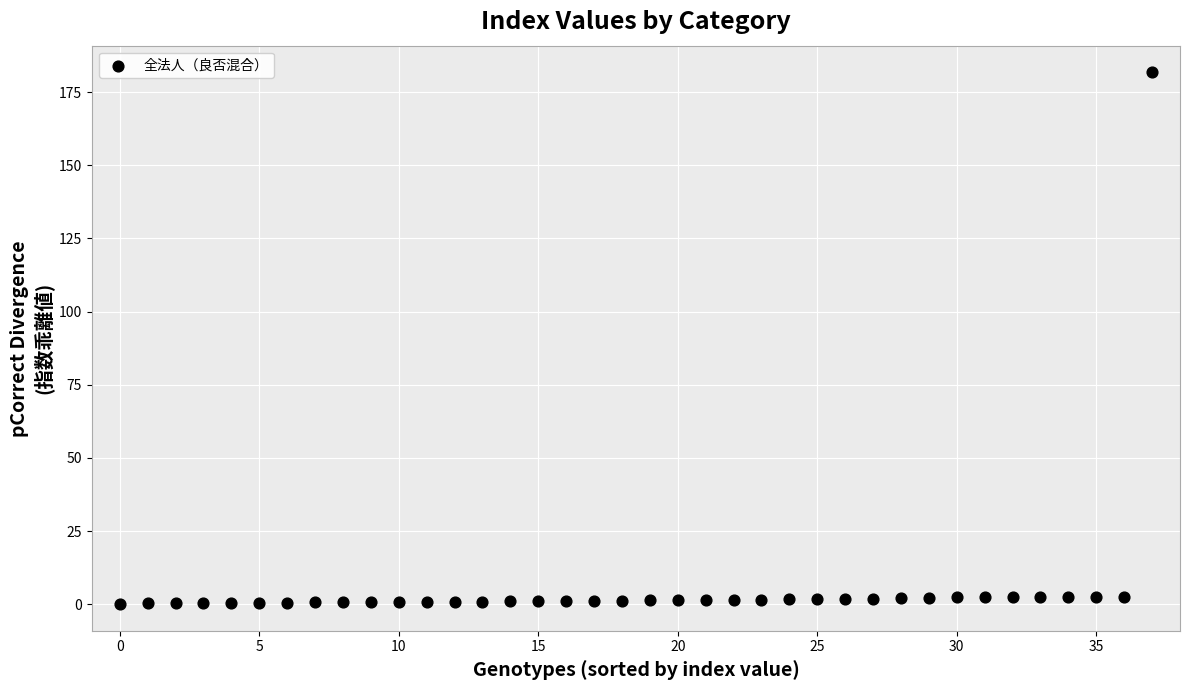

What is the range of Y values (max minus min)?

181.8